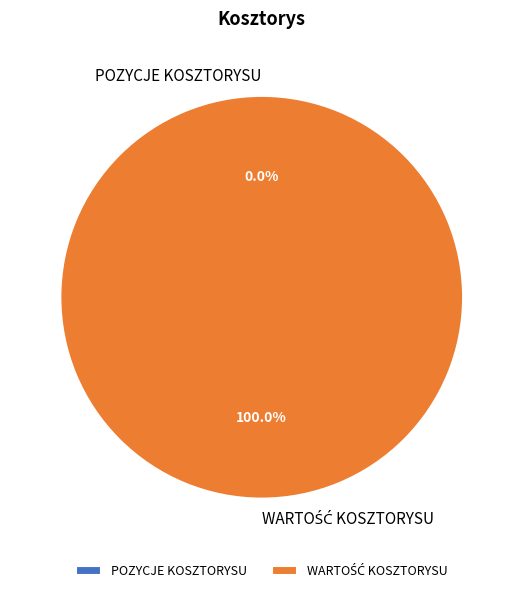

What percentage is the WARTOŚĆ KOSZTORYSU slice, to the nearest percent?

100%